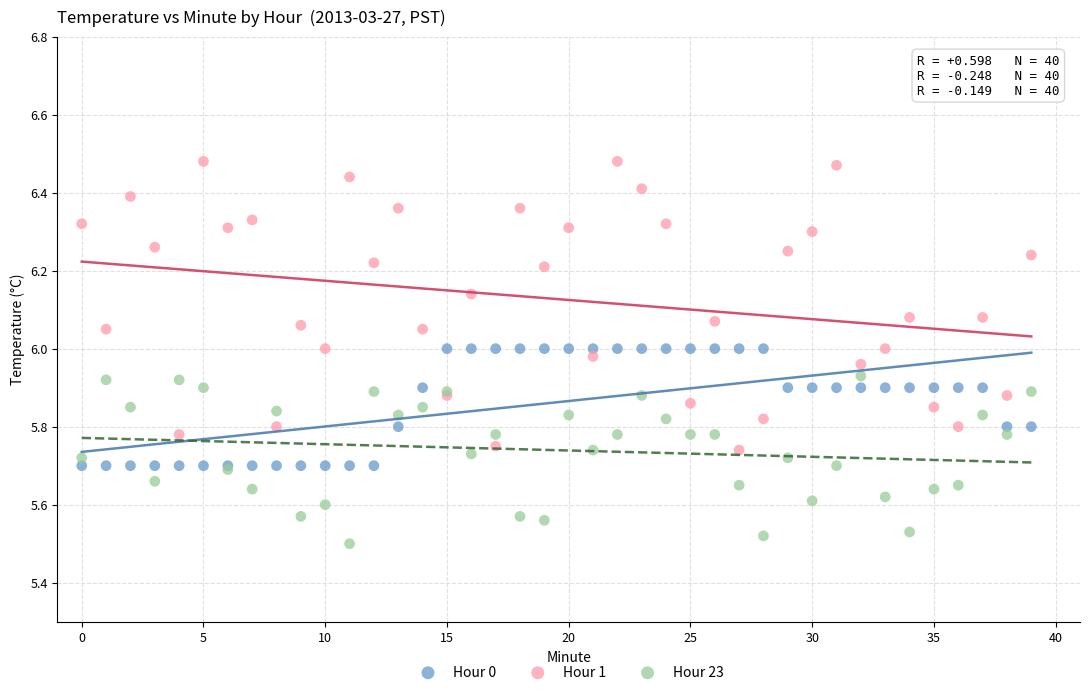

What are all the series names shown in the legend?

Hour 0, Hour 1, Hour 23